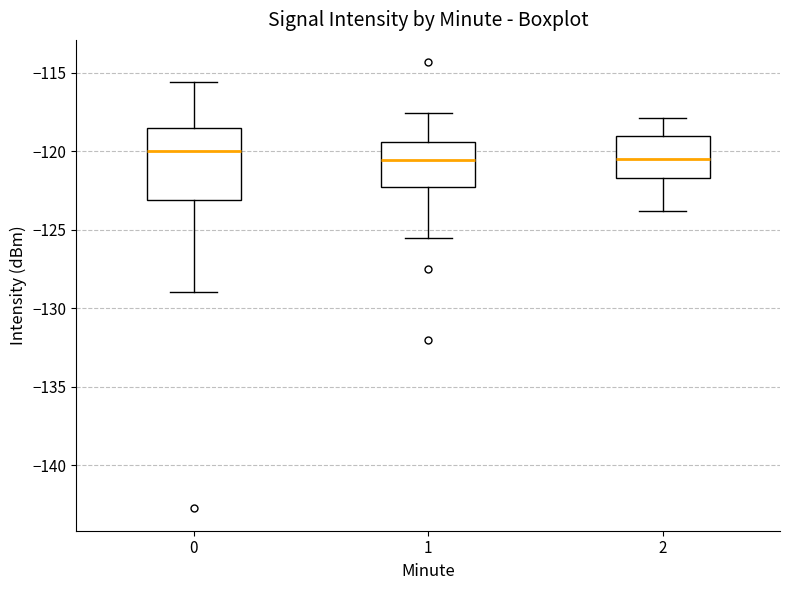

Comparing the boxes themselves (not the whiskers), which one is the tallest?

0